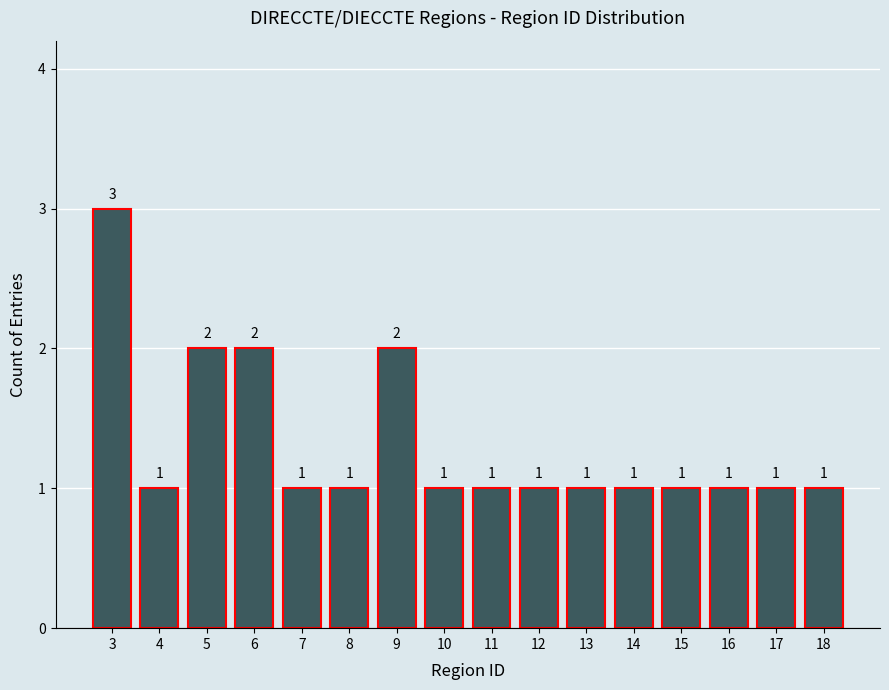

Reading left to right, transcribe all the data shown in this chart.

3	1	2	2	1	1	2	1	1	1	1	1	1	1	1	1